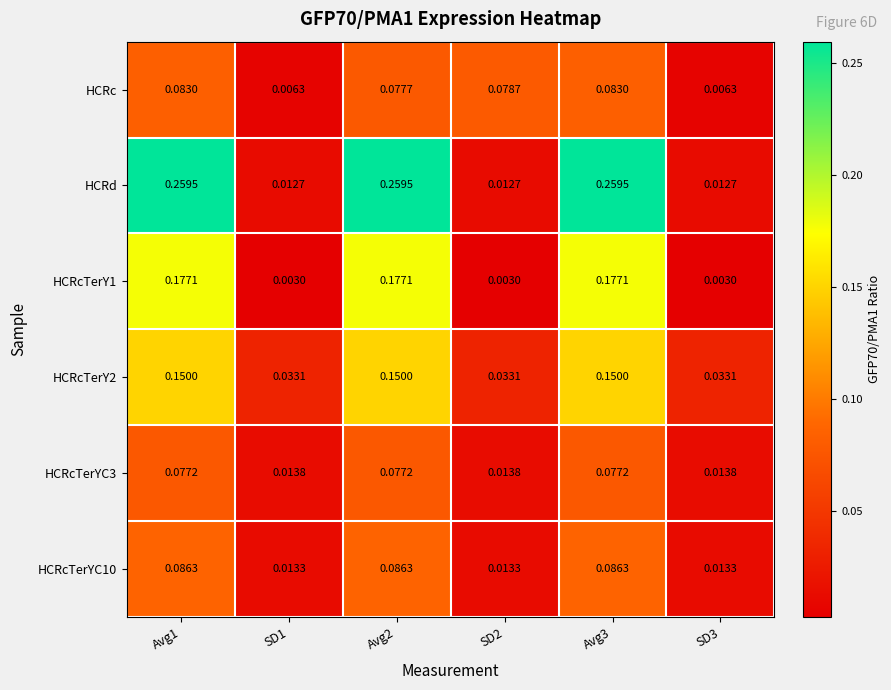

Is the value of HCRcTerY2 at SD2 greater than the value of HCRc at Avg1?

No